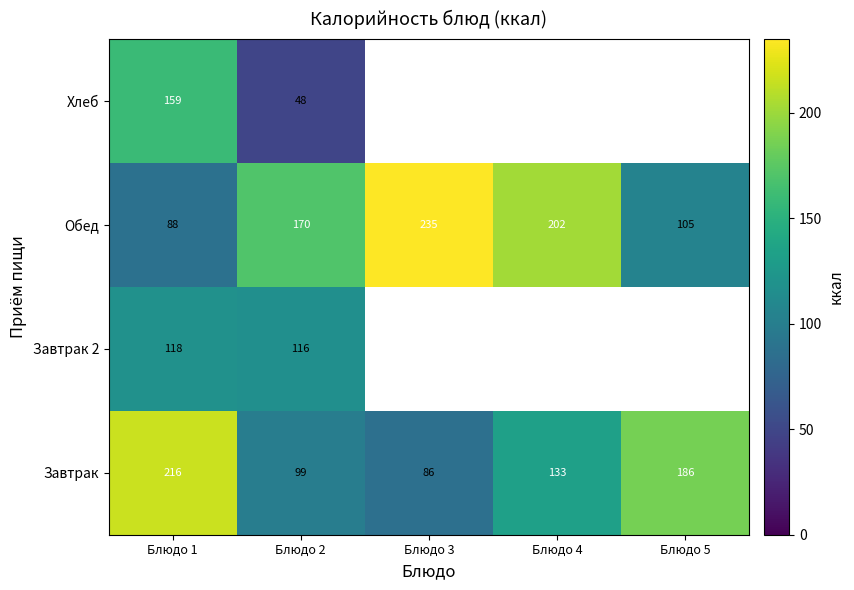

What is the difference between the Хлеб values at Блюдо 1 and Блюдо 2?

111